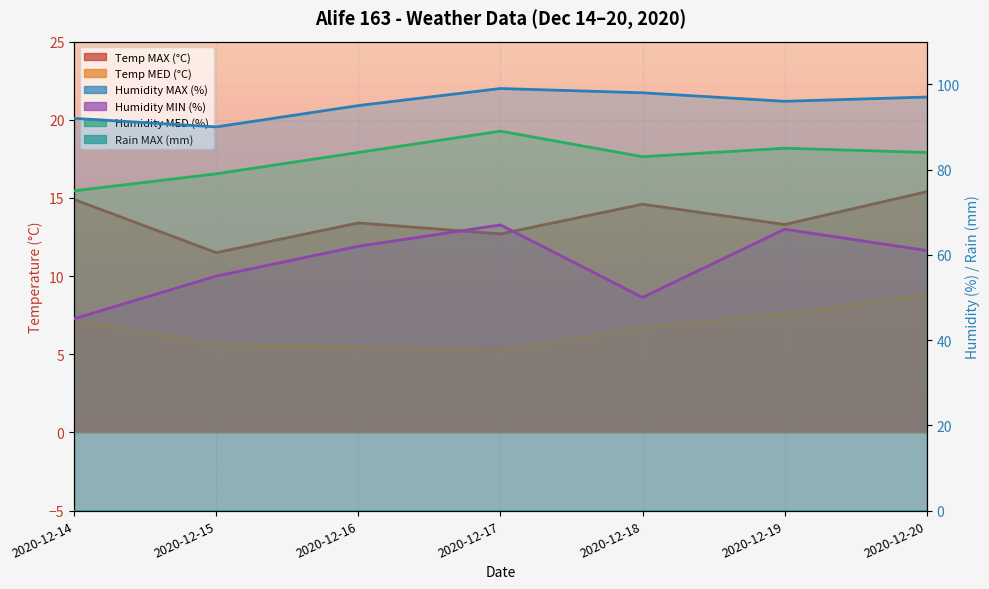

What value does the Humidity MIN (%) series have at 2020-12-18?

50.0